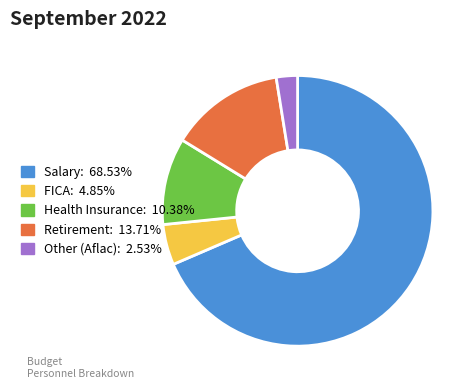

Which slice represents more than half of the pie?

Salary